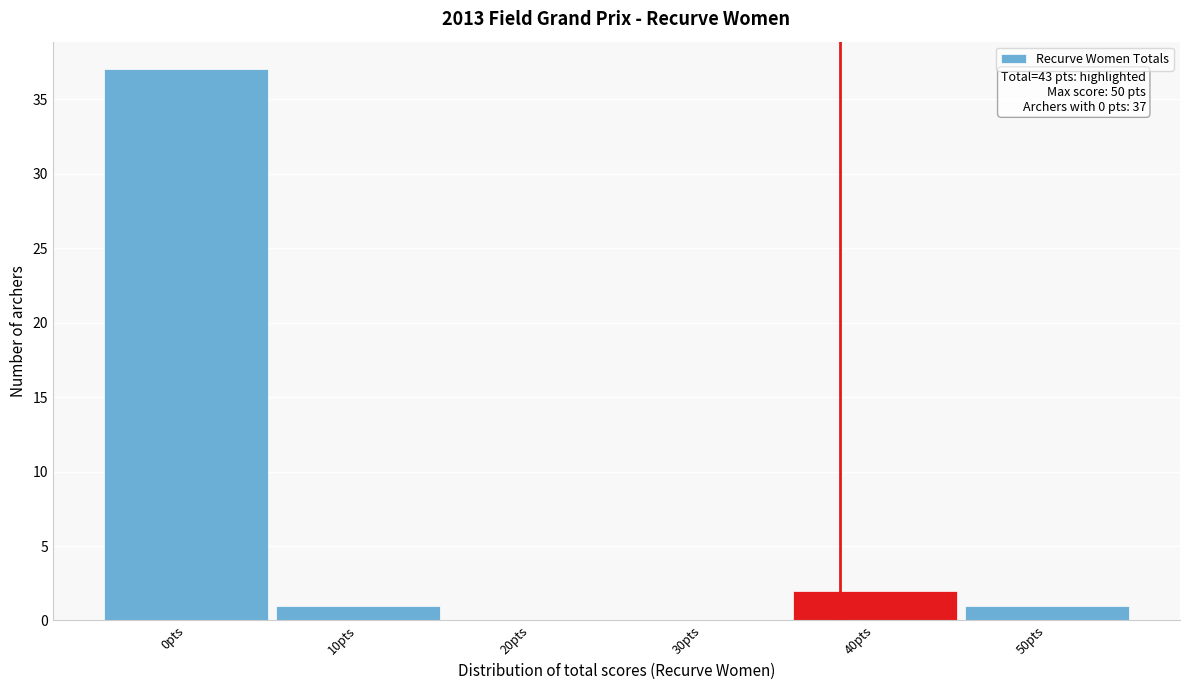

Reading left to right, what are all the values shown in this chart?

0pts=37	10pts=1	20pts=0	30pts=0	40pts=2	50pts=1